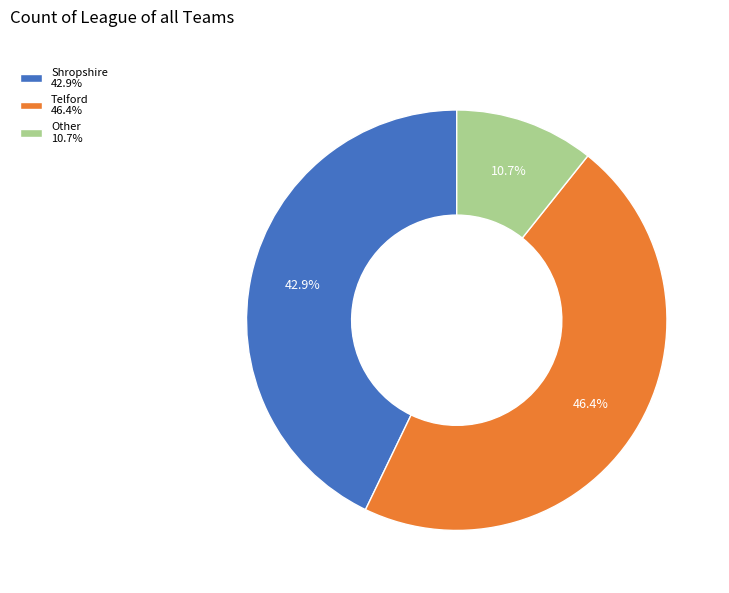

Combined, do Telford and Other account for over 50%?

Yes